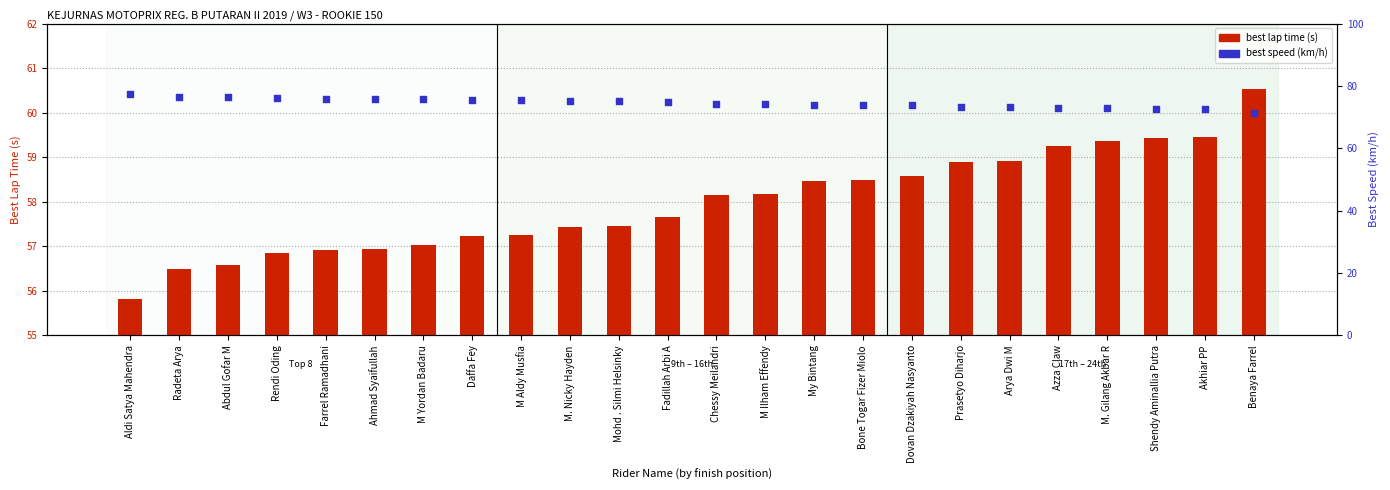

At which category is the sum across all series the highest?

Aldi Satya Mahendra